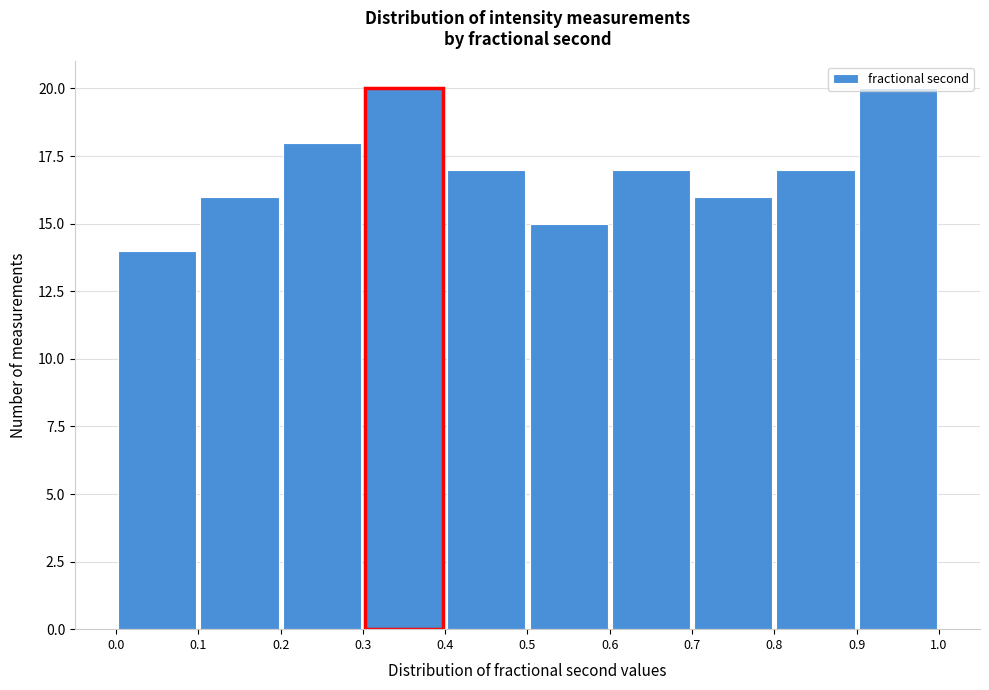

Reading left to right, transcribe this chart: for each bar, give the range it covers on the x-axis and its height. The values are not printed on the chart, so give them approximately, as read against the axis.

0.0 to 0.1: 14
0.1 to 0.2: 16
0.2 to 0.3: 18
0.3 to 0.4: 20
0.4 to 0.5: 17
0.5 to 0.6: 15
0.6 to 0.7: 17
0.7 to 0.8: 16
0.8 to 0.9: 17
0.9 to 1.0: 20